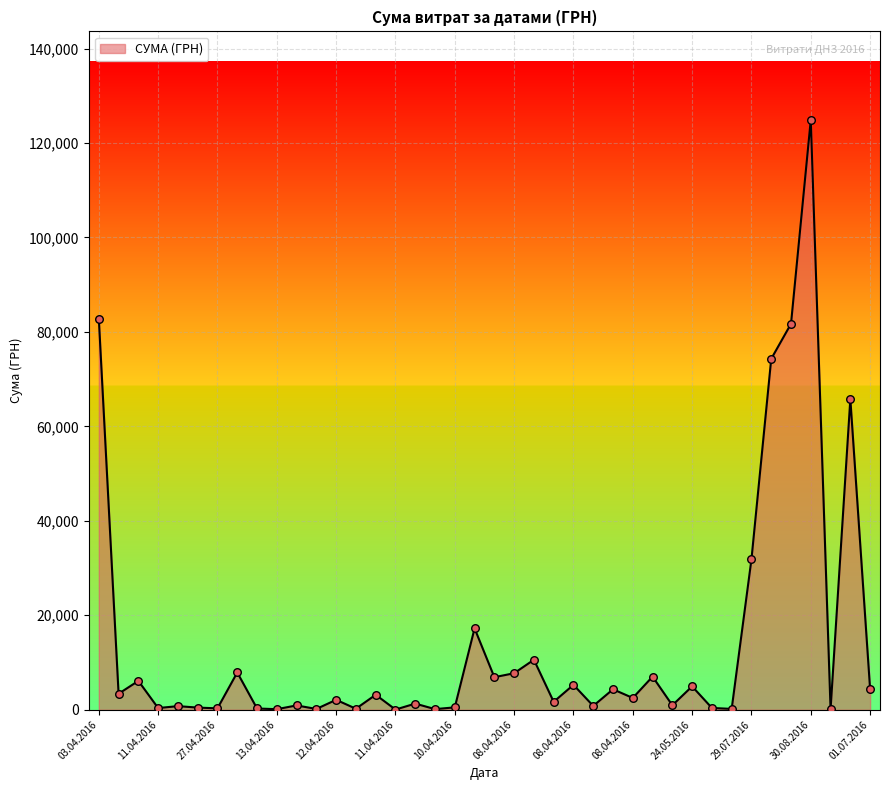

What is the maximum value shown in the chart?

124904.8